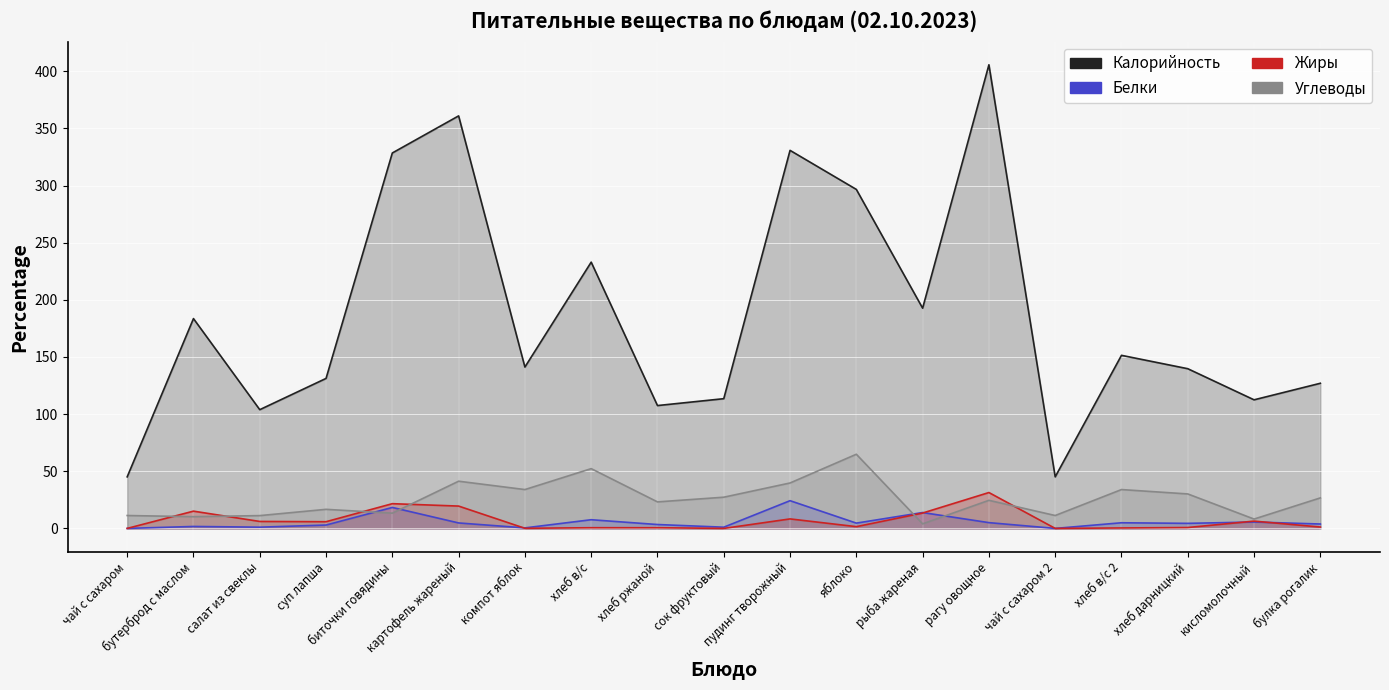

What are all the series names shown in the legend?

Калорийность, Белки, Жиры, Углеводы